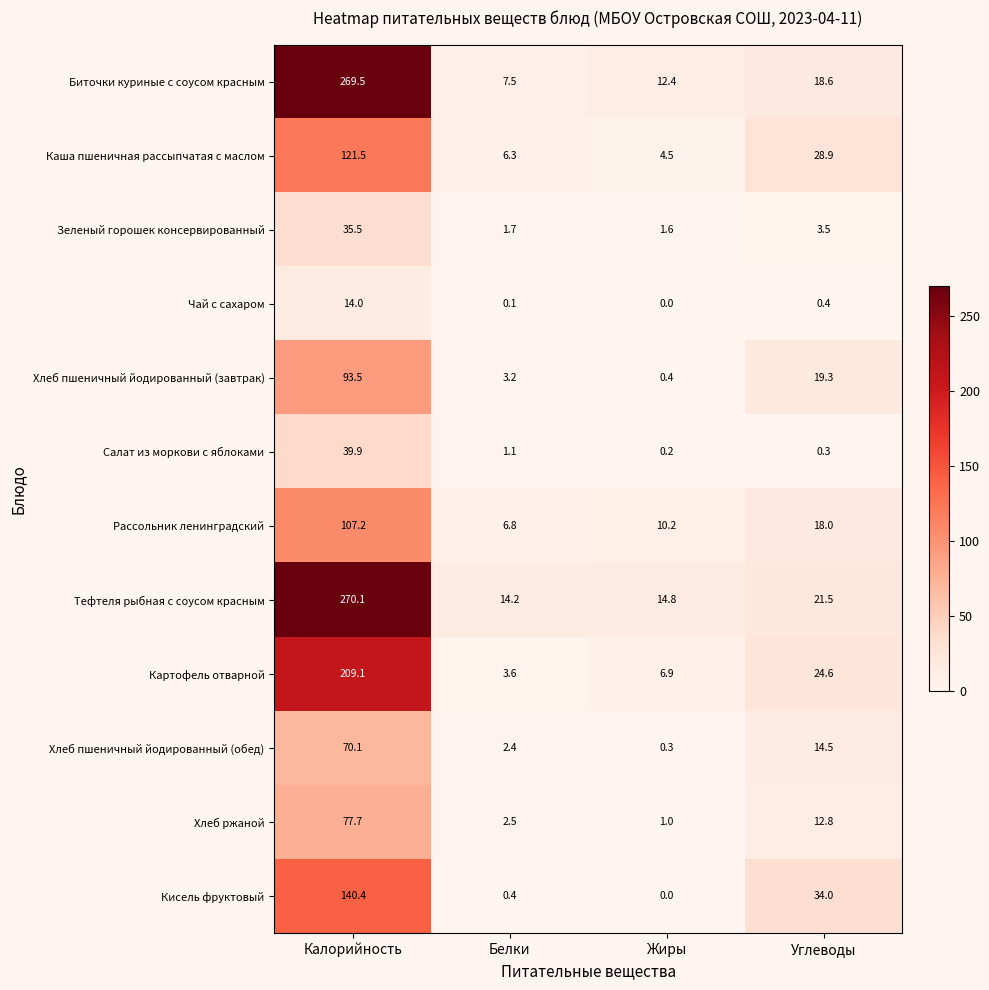

Which series has the widest spread of values?

Биточки куриные с соусом красным